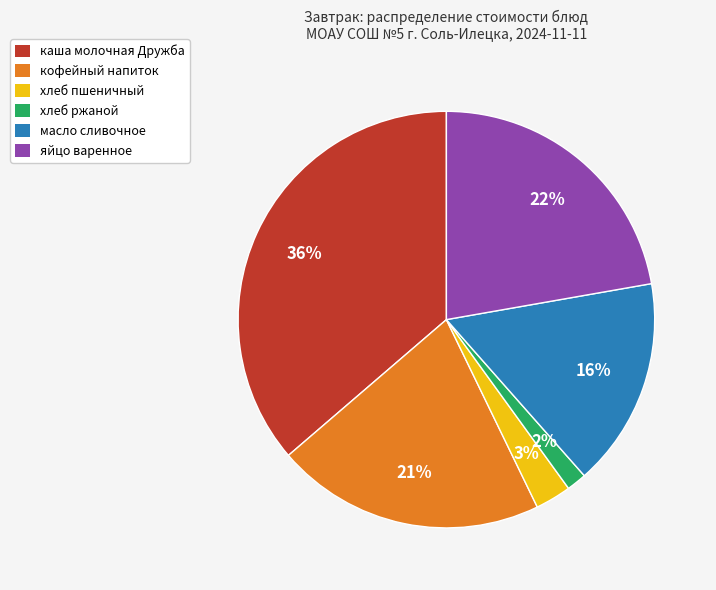

Which slice is the largest?

каша молочная Дружба